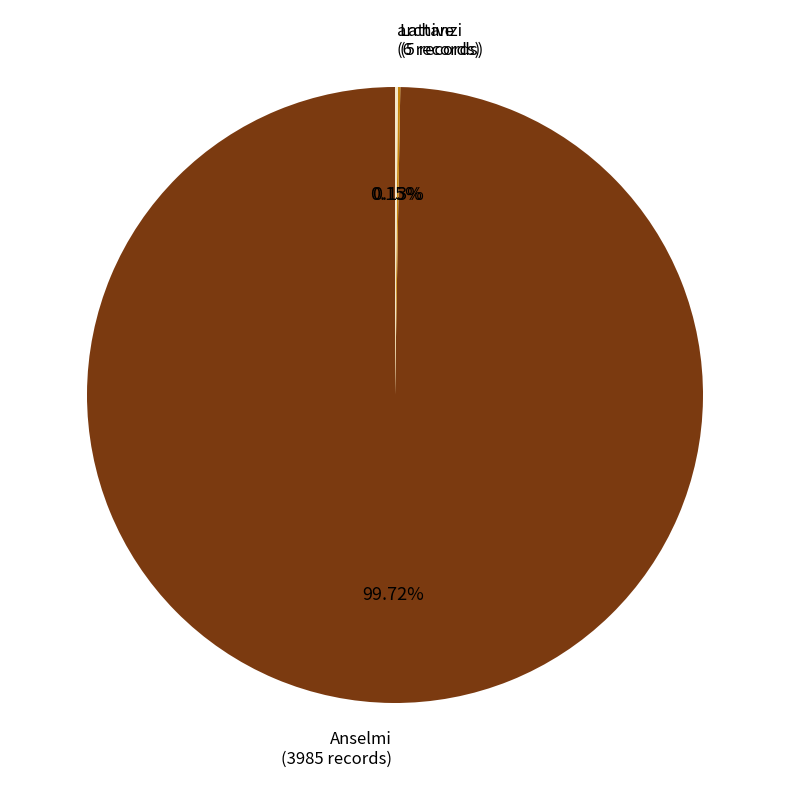

Is there any slice that represents more than half of the pie?

Yes